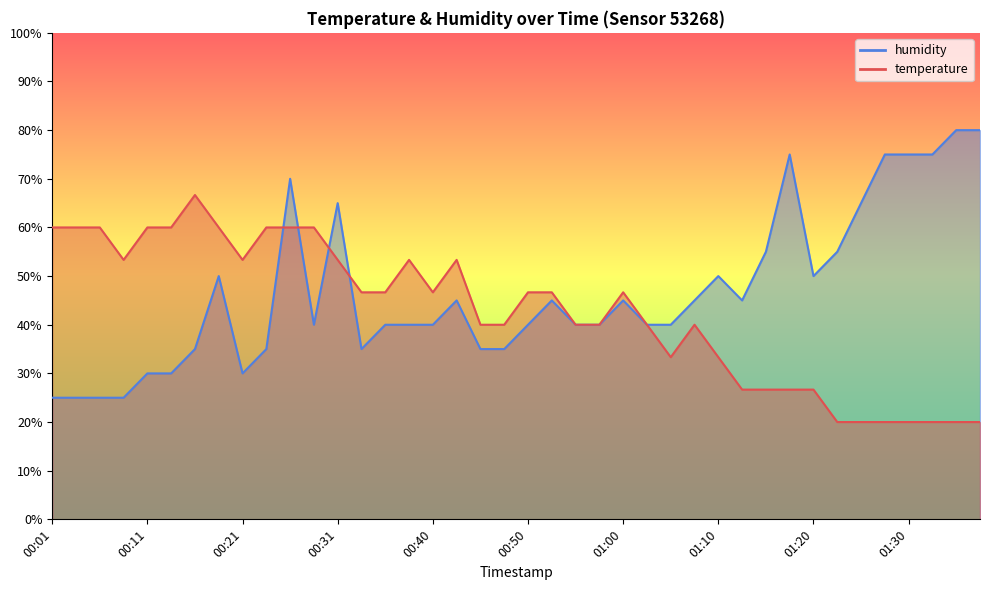

How many lines are shown in the chart?

2